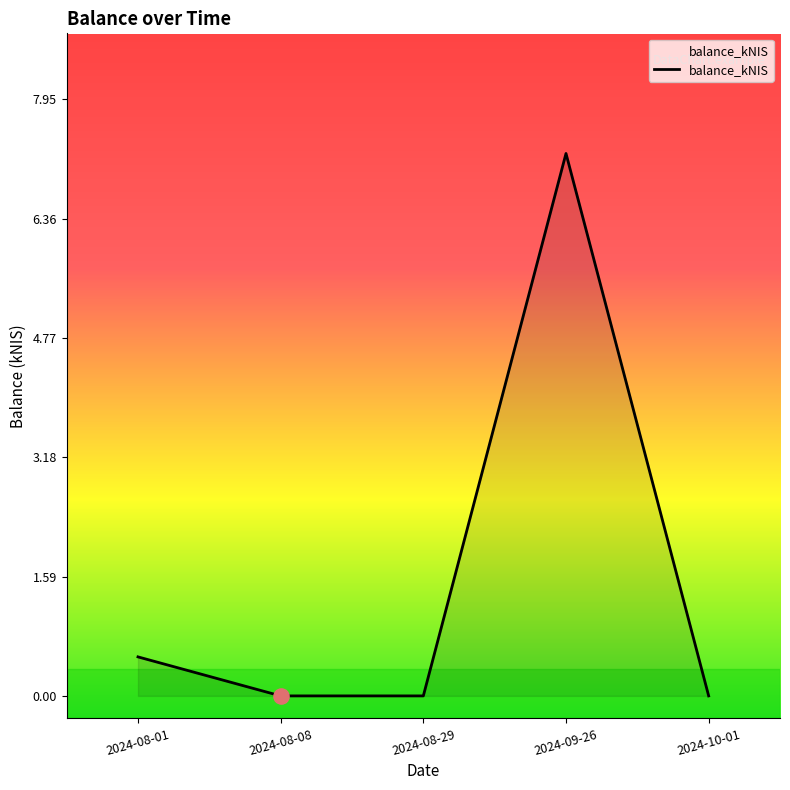

What is the change in value from 2024-08-01 to 2024-08-08?

-0.5